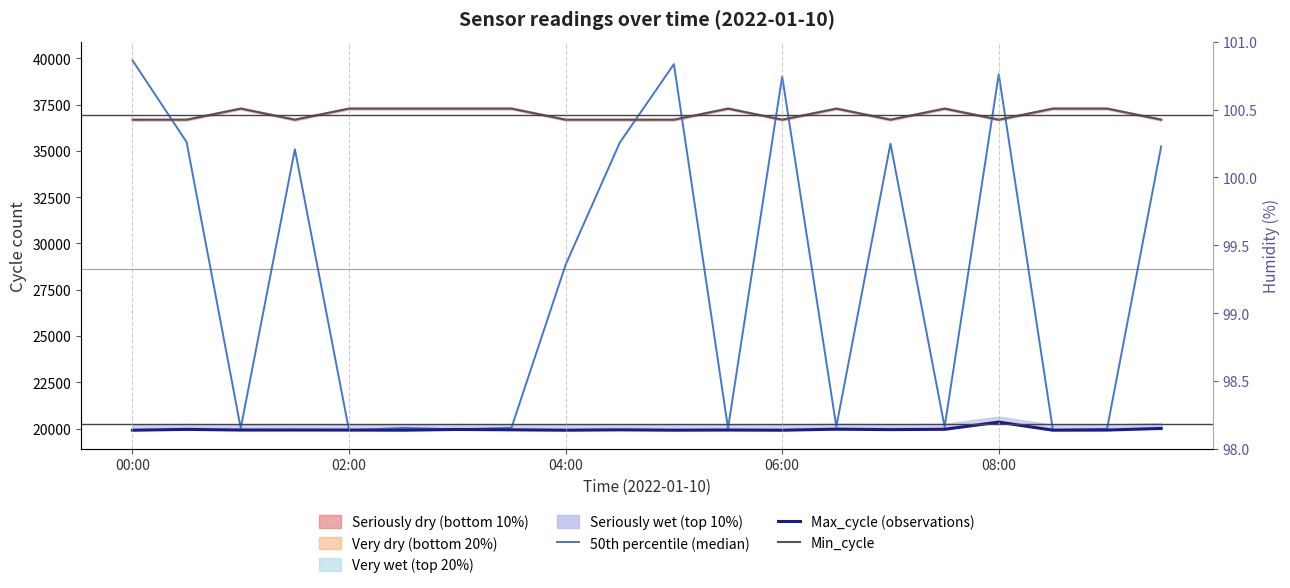

At how many categories does at least one series exceed 38038?

4